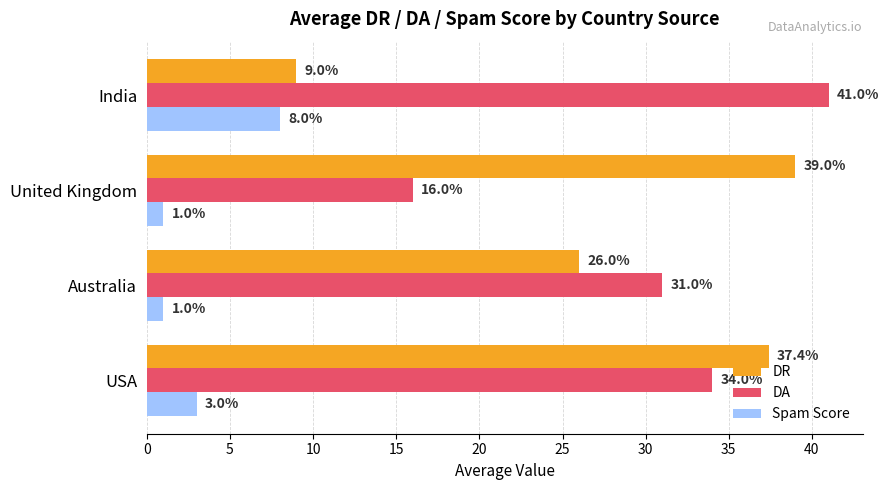

How many data points in DR are above 37?

2